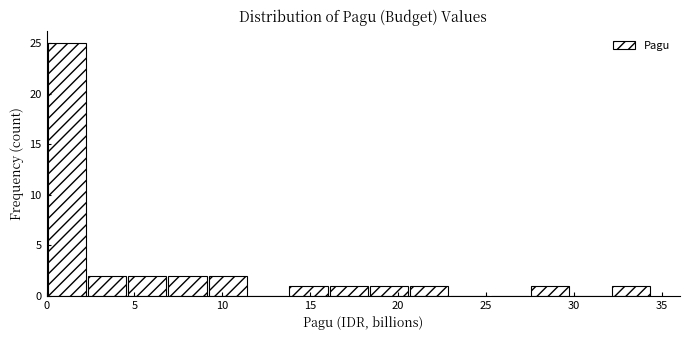

What is the height of the bar covering 9.0 to 11.5 on the x-axis? Neither the bar edges nor the heights are printed on the chart, so give them approximately, as read against the axes.

2